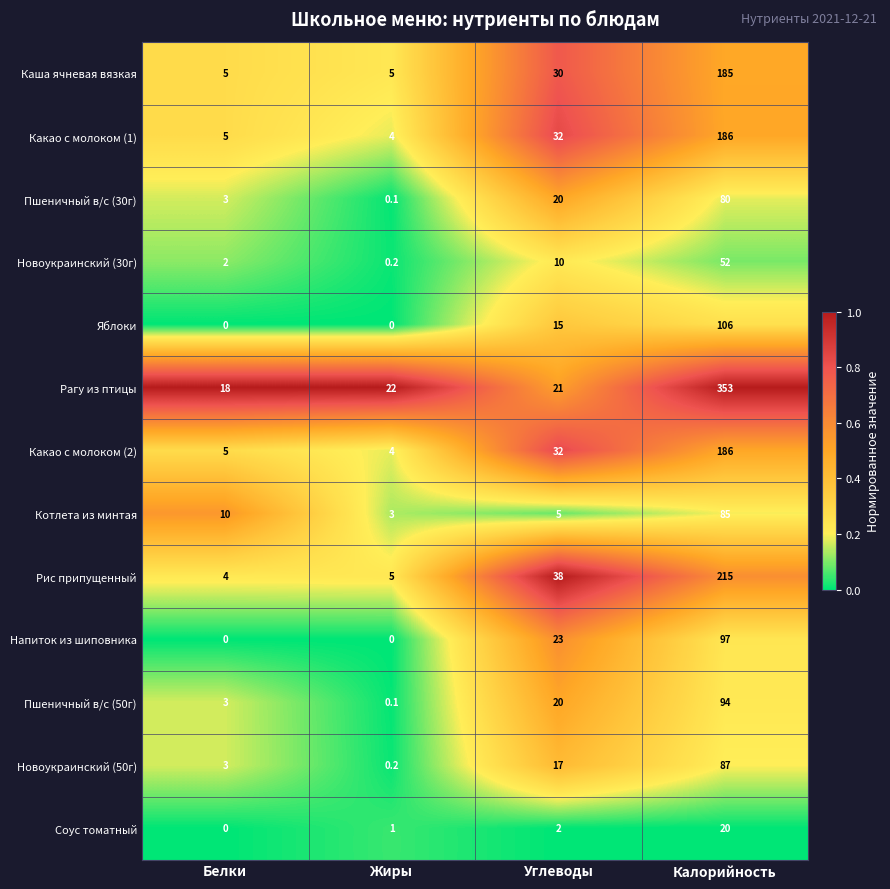

Which series has the largest range (max minus min)?

Рагу из птицы